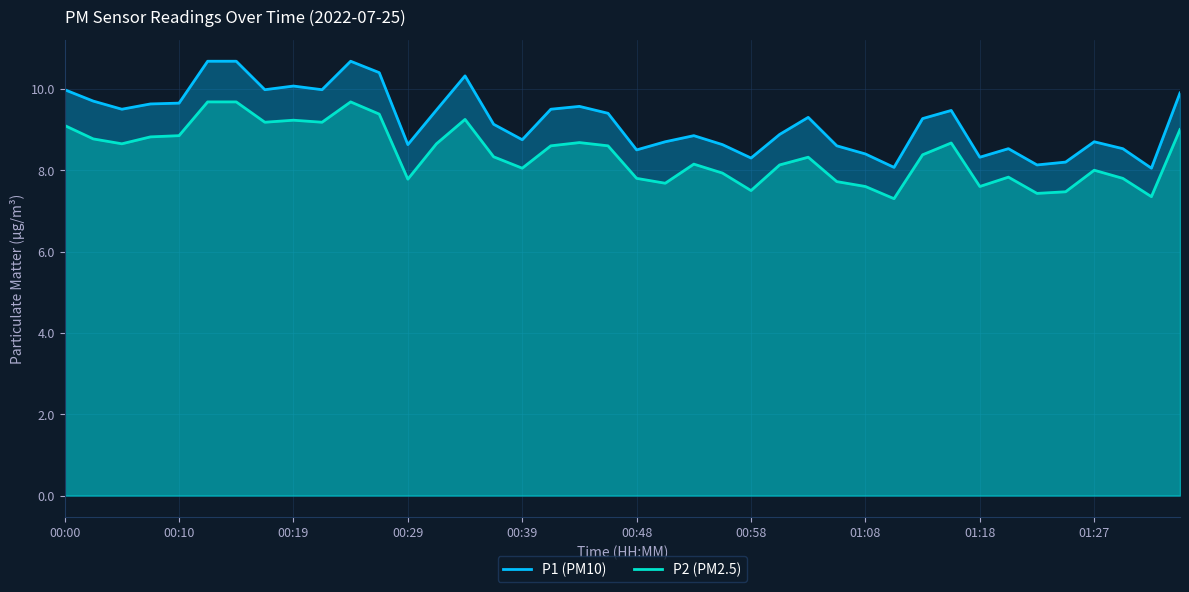

What is the greatest value displayed?

10.7